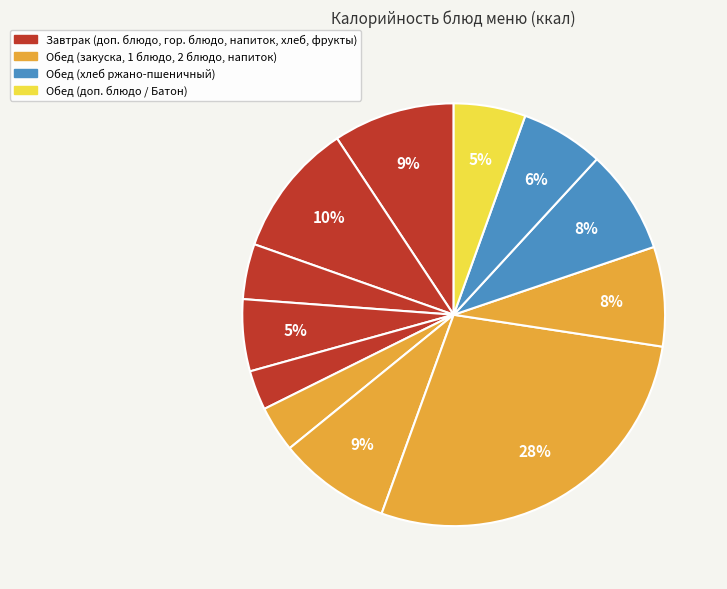

Count the number of slices in the pie.

12